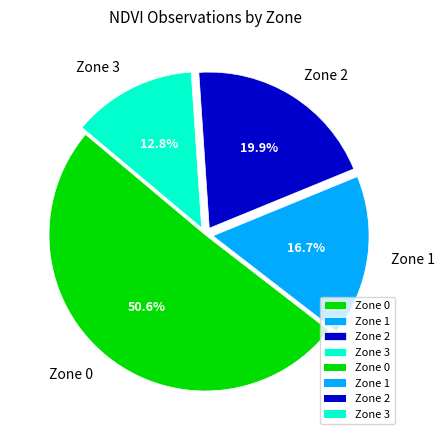

What percentage is the Zone 3 slice, to the nearest percent?

13%